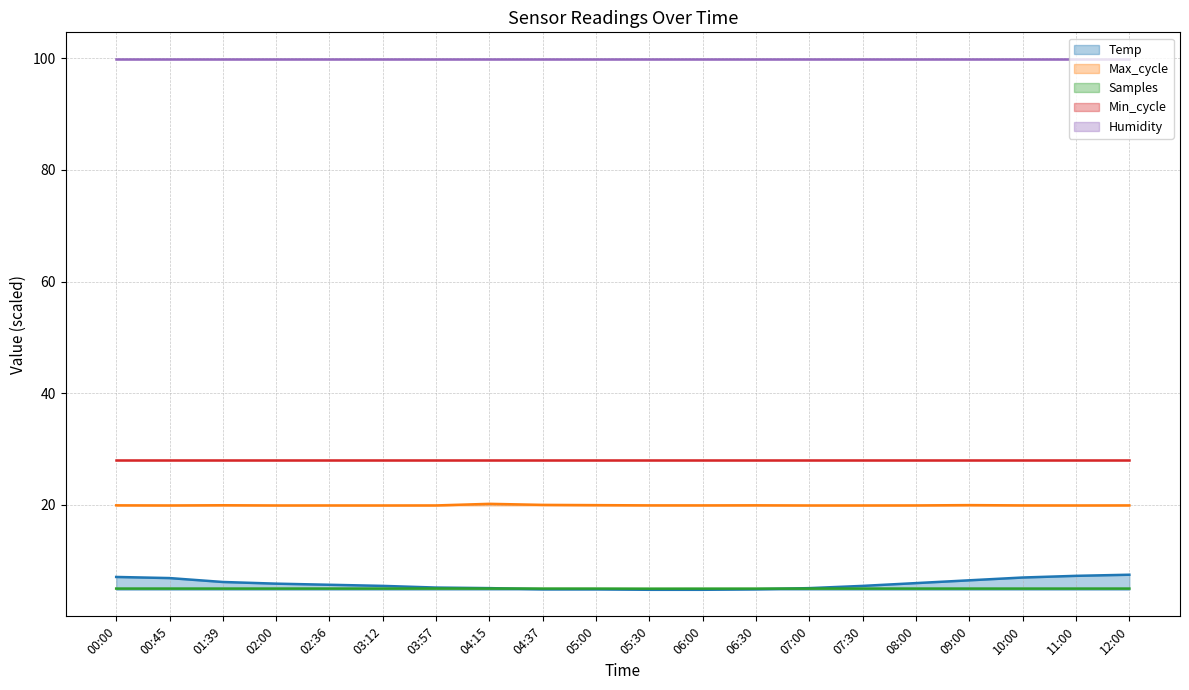

The Temp series shows 3.0 at 09:00. True or false?

False